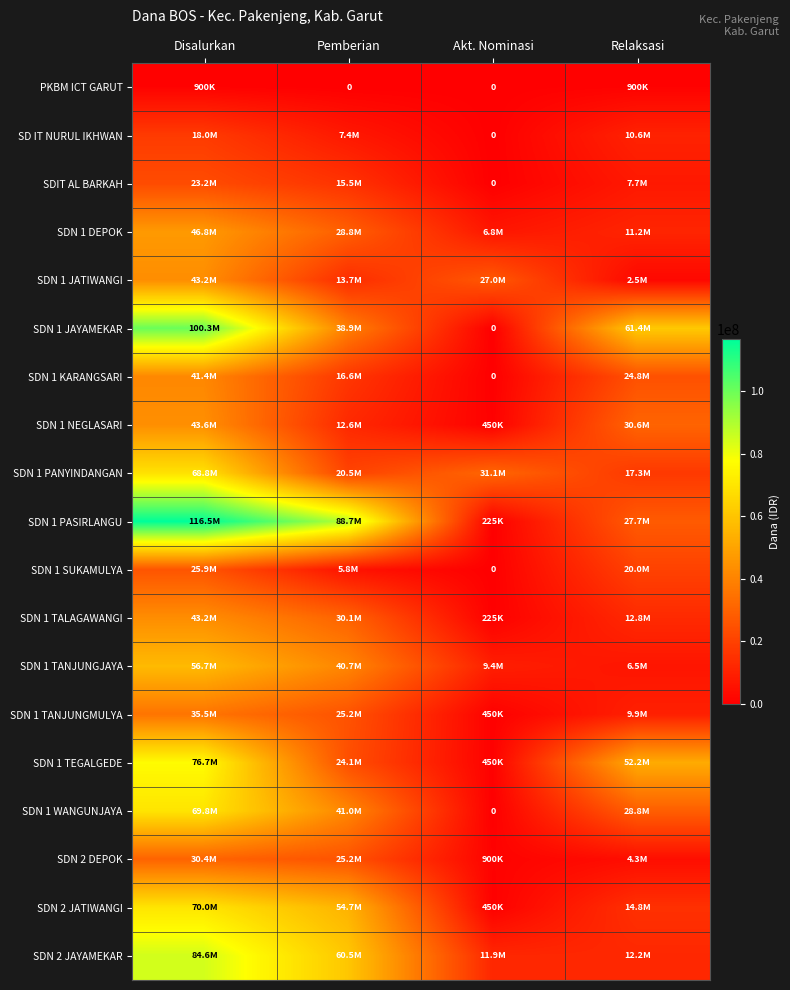

How many data points does each series have?

4